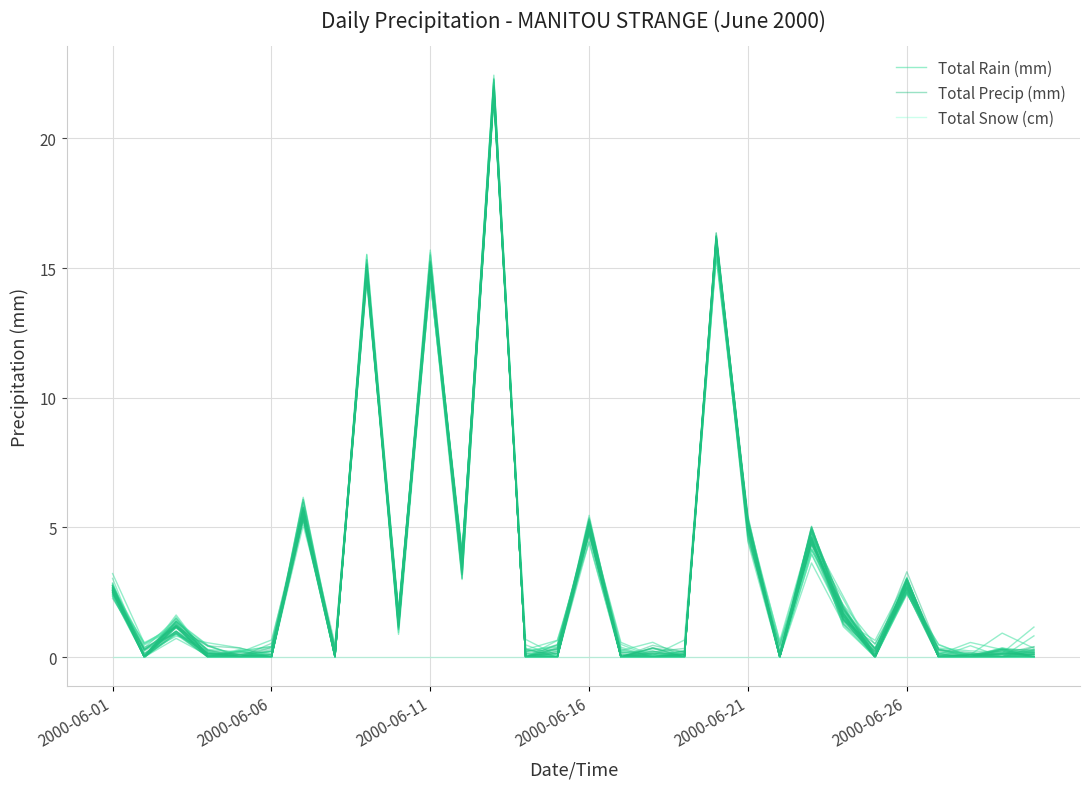

In Total Precip (mm), how many points are lower than both neighbors (excluding endpoints)?

10